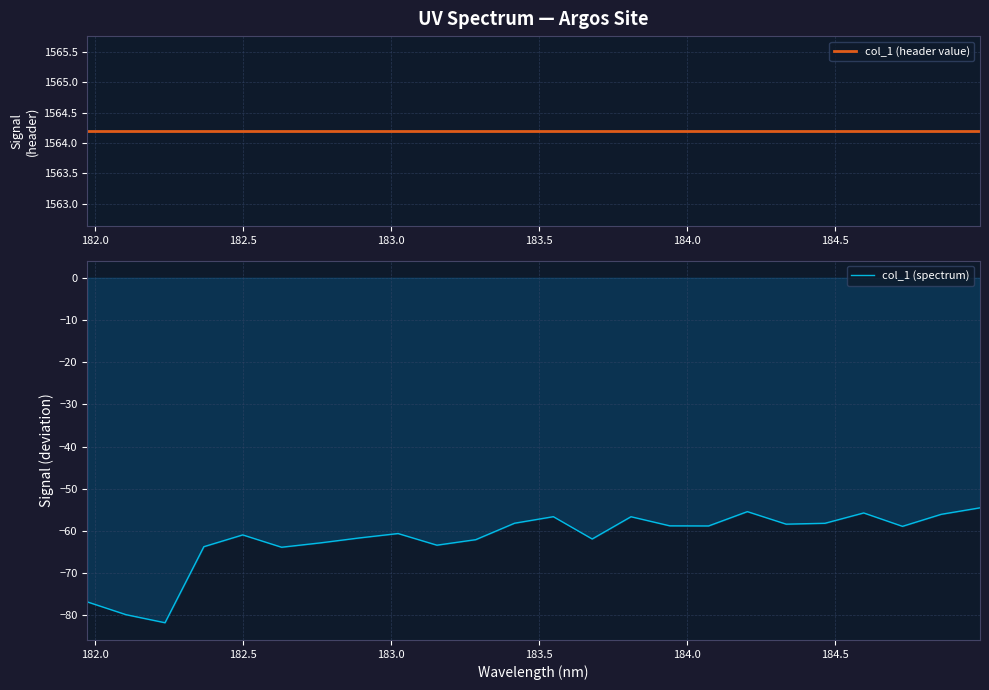

Count the number of categories in the chart.

24